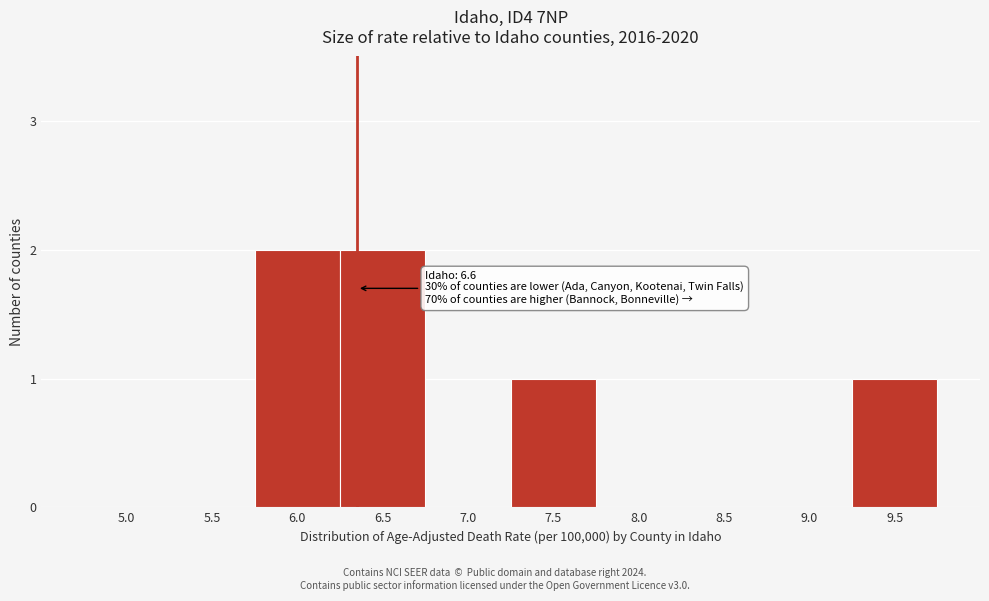

Reading left to right, extract all data points from this chart.

5.0=0	5.5=0	6.0=2	6.5=2	7.0=0	7.5=1	8.0=0	8.5=0	9.0=0	9.5=1